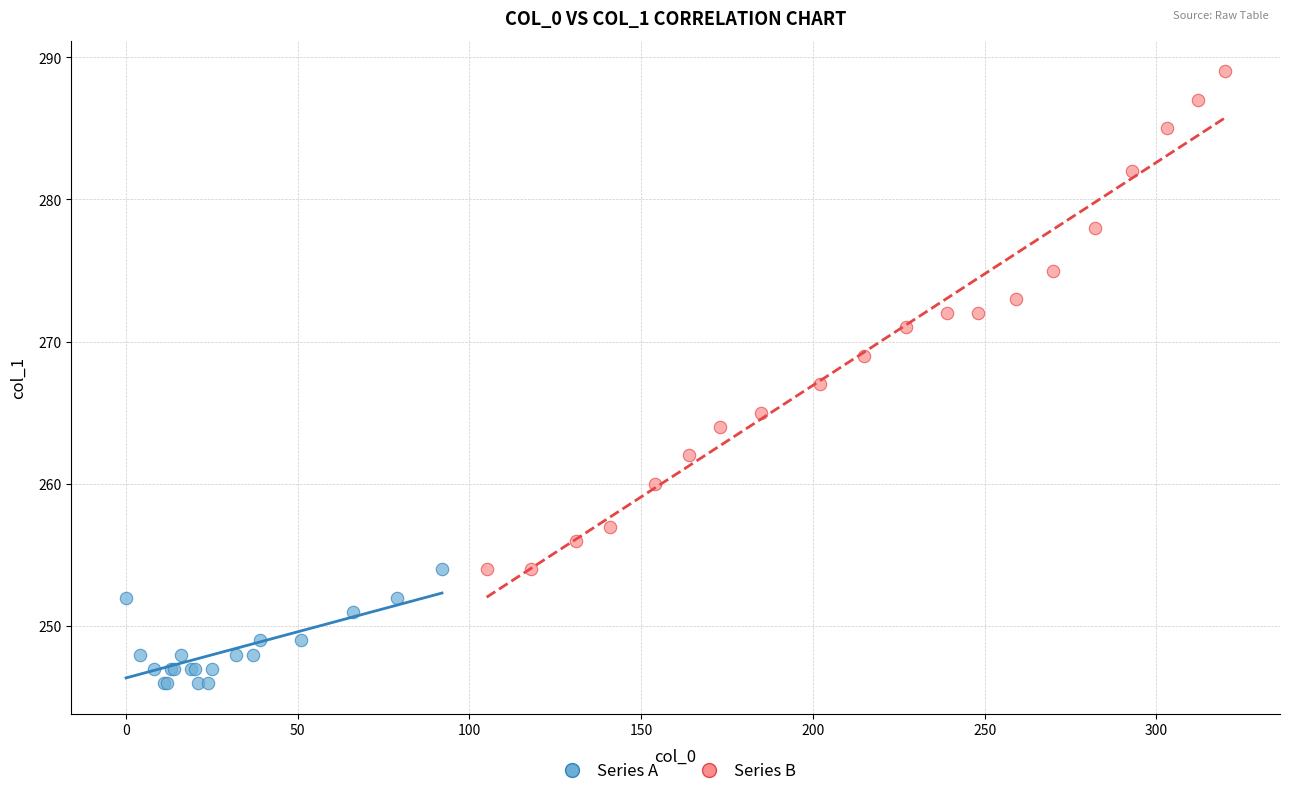

Which series has the largest Y range (max minus min)?

Series B